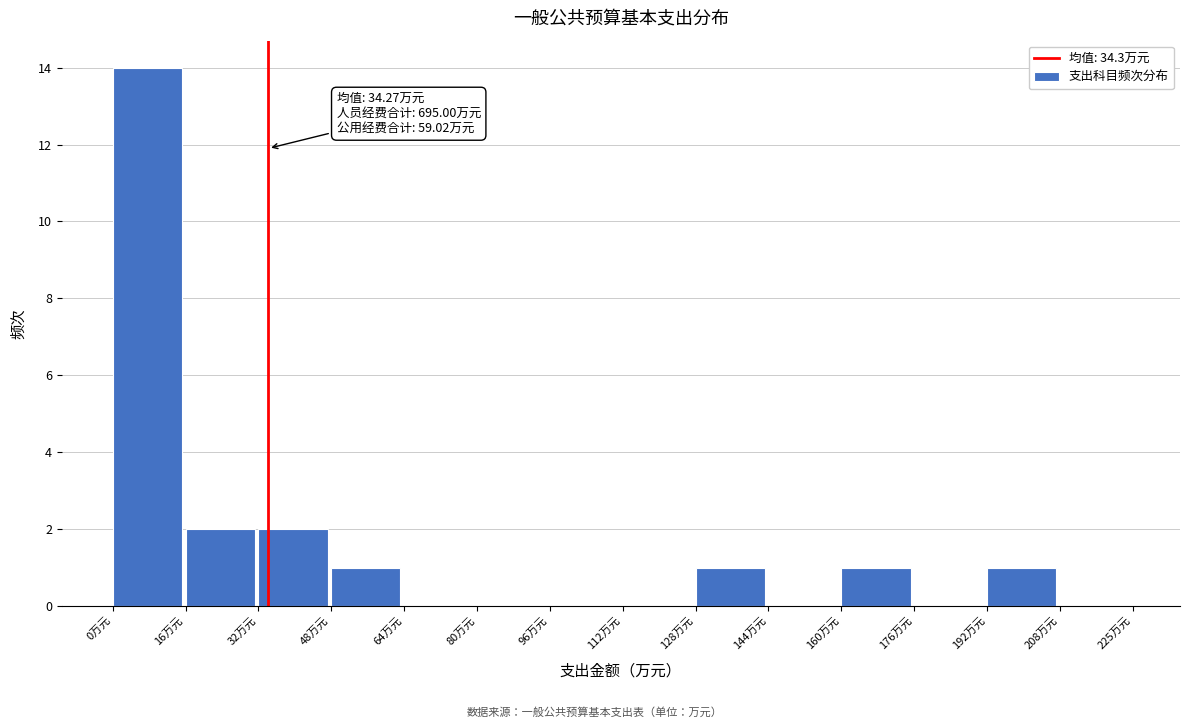

Which range on the x-axis has the tallest bar?

0 to 16